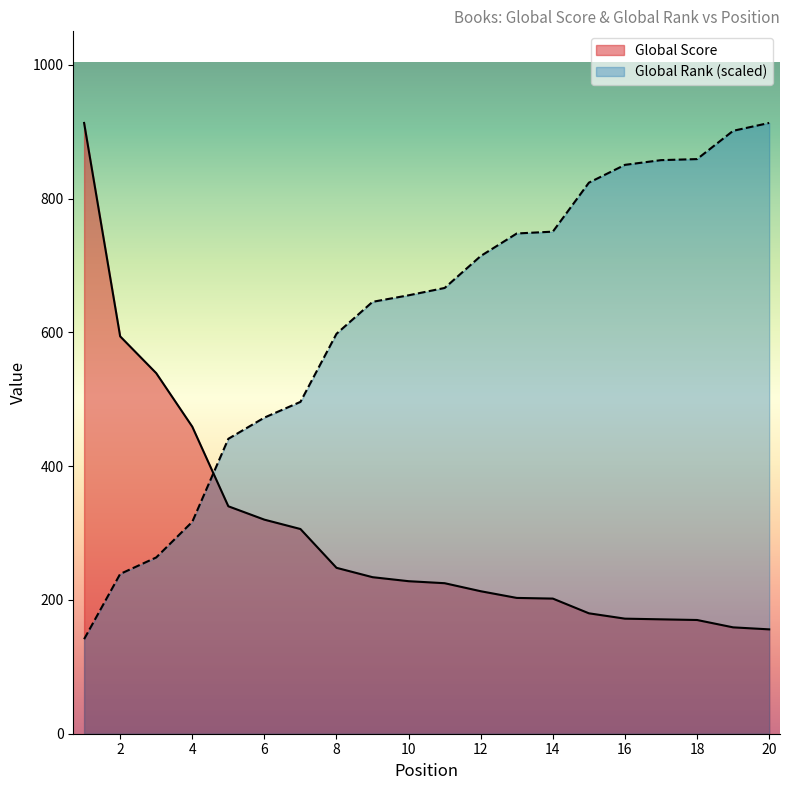

What are all the series names shown in the legend?

Global Score, Global Rank (scaled)